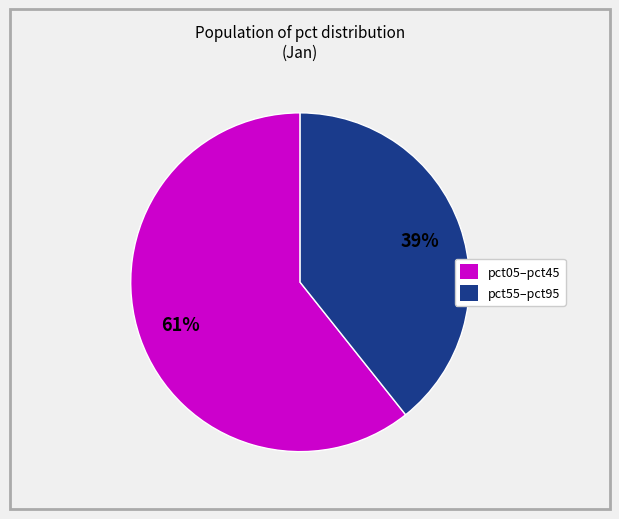

What percentage is the pct55–pct95 slice, to the nearest percent?

39%